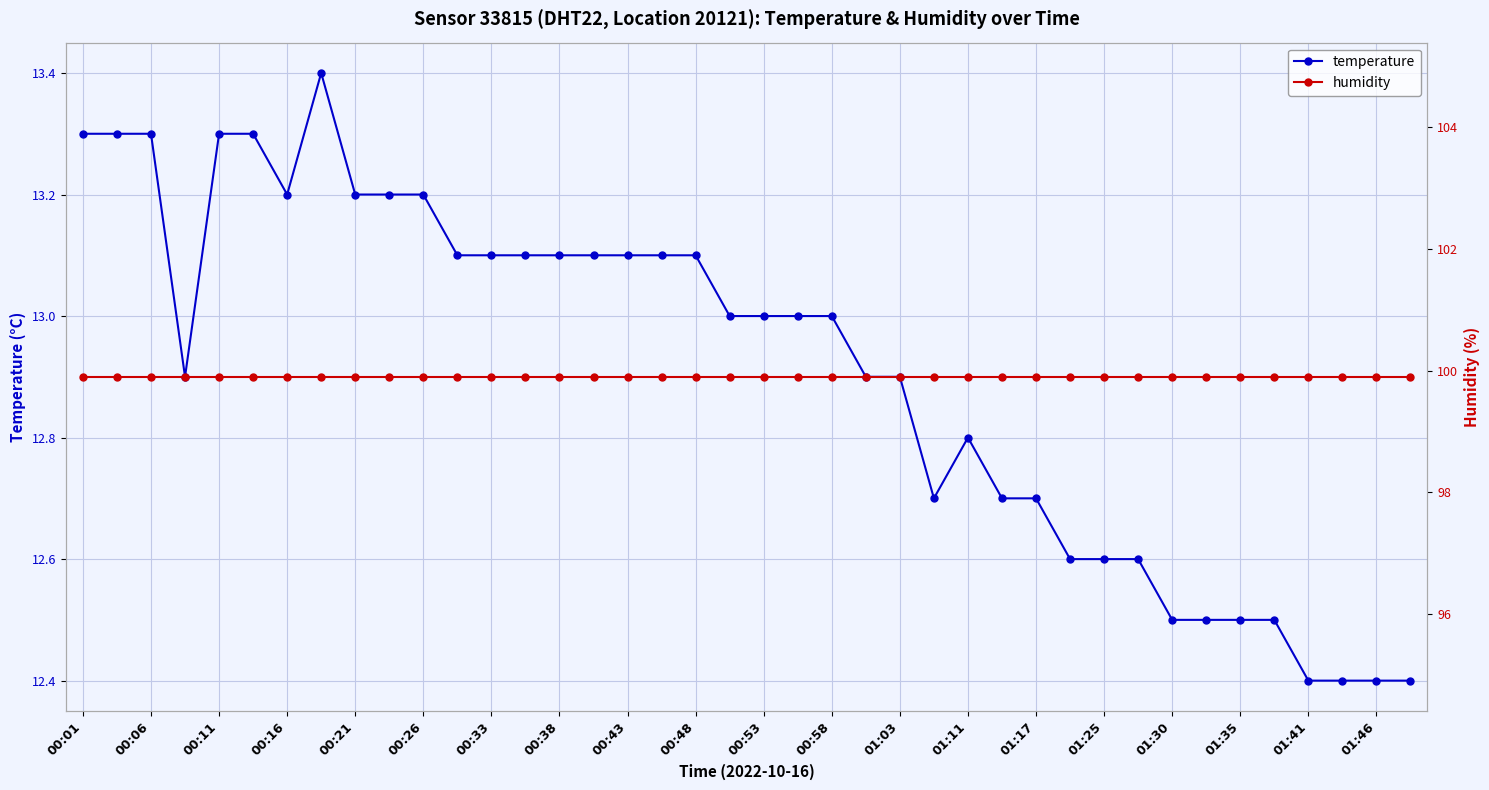

What is the average value of the humidity series?

99.9